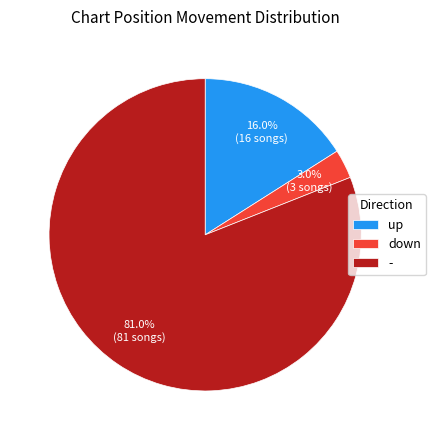

The down slice represents 17% of the pie. True or false?

False